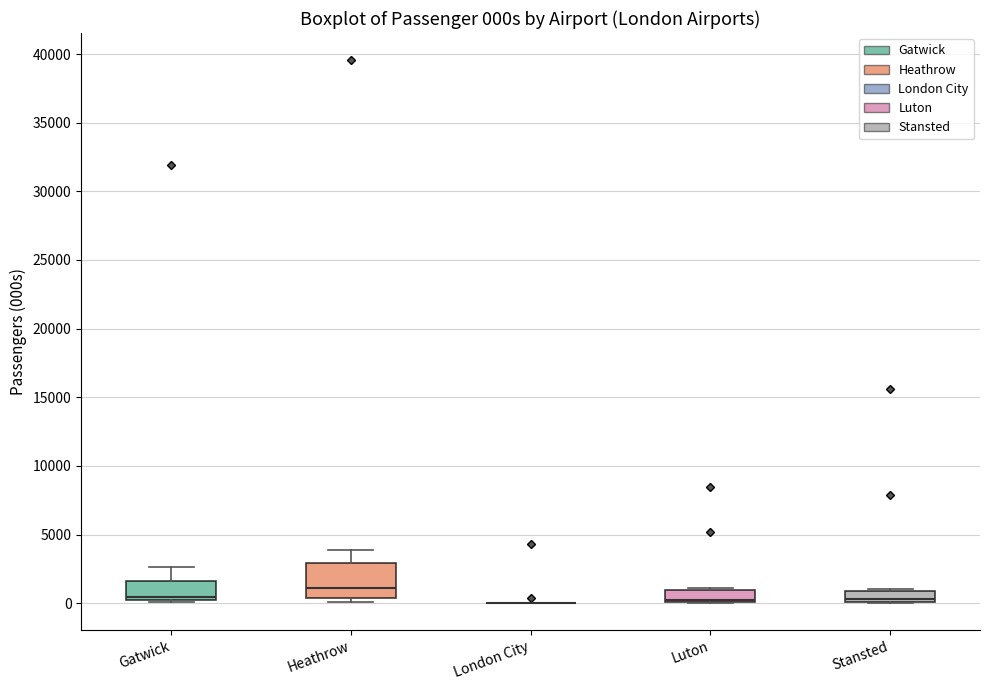

Reading left to right, read every box against the y-axis: the position of its median line, the range the box covers, and the ends of its whiskers. The values are not printed on the chart, so give them approximately, as read against the axis.

Gatwick: median 500, box 0 to 1500, whiskers 0 to 2500
Heathrow: median 1000, box 500 to 3000, whiskers 0 to 4000
London City: box collapsed to a line at 0, whiskers 0 to 0
Luton: median 500 (drawn on the box's lower edge), box 0 to 1000, whiskers 0 to 1000
Stansted: median 500, box 0 to 1000, whiskers 0 to 1000